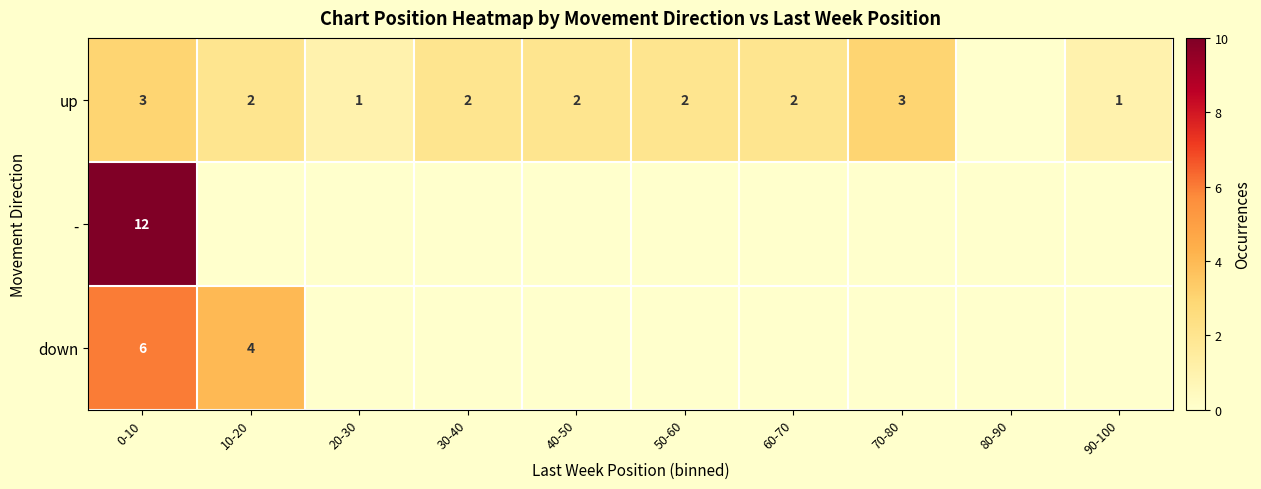

What is the minimum value shown in the chart?

1.0